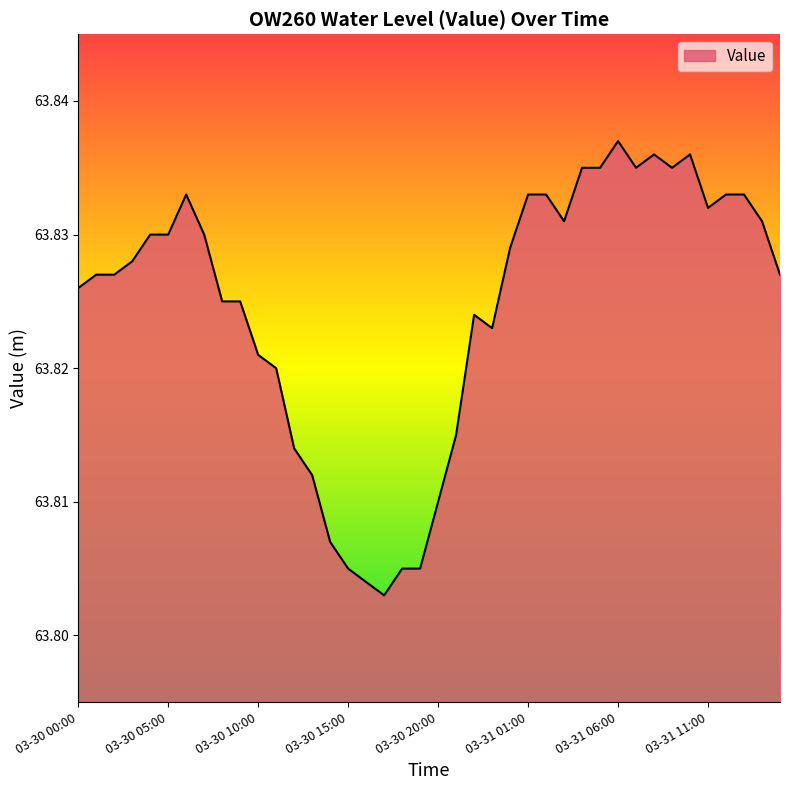

Where is the first local minimum?

2023-03-30 17:00